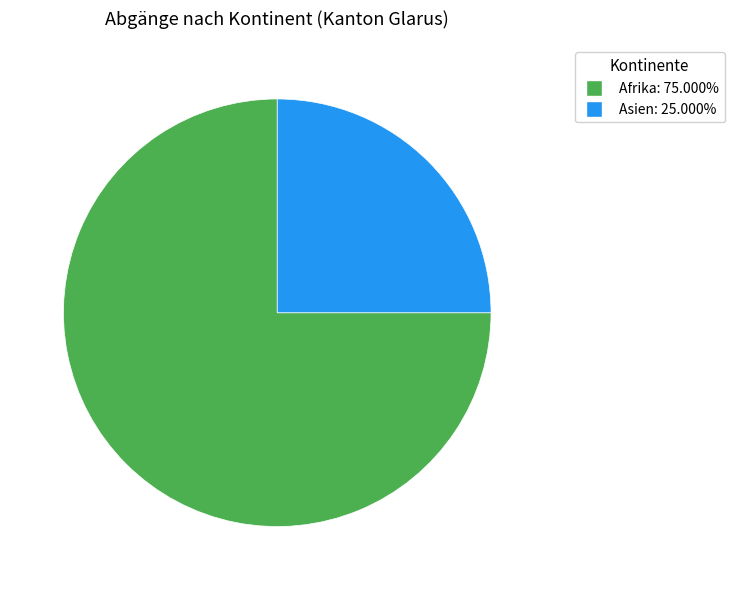

How many slices are in this pie chart?

2